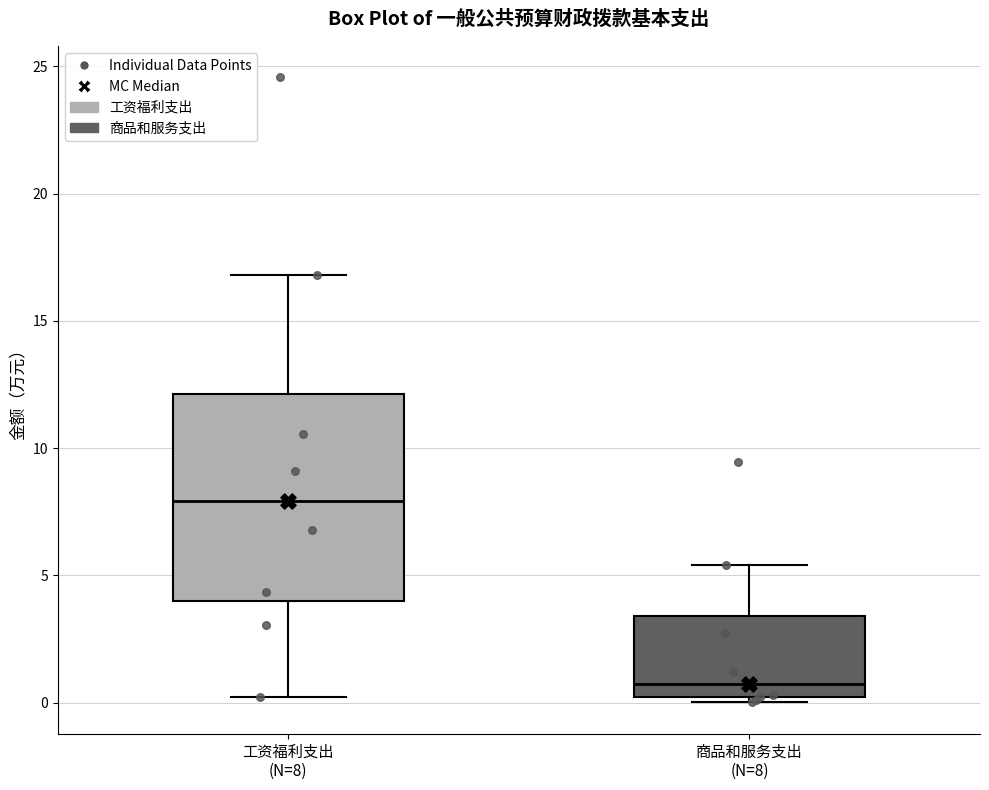

Where is the upper edge of the box for 工资福利支出 (N=8) on the y-axis? The values are not printed on the chart, so give them approximately, as read against the axis.

12.0